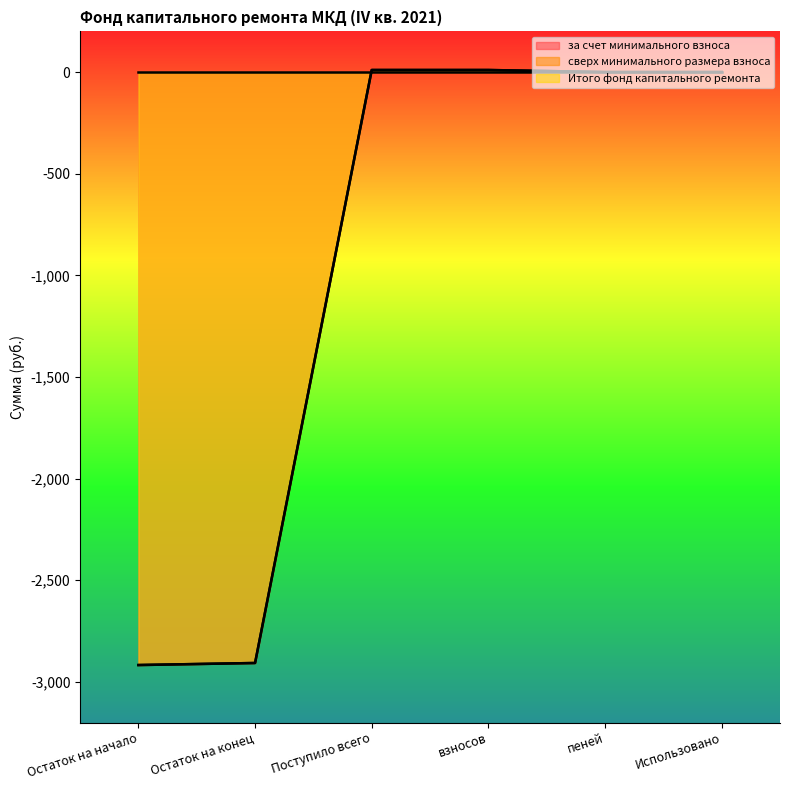

How many values in за счет минимального взноса are above zero?

2